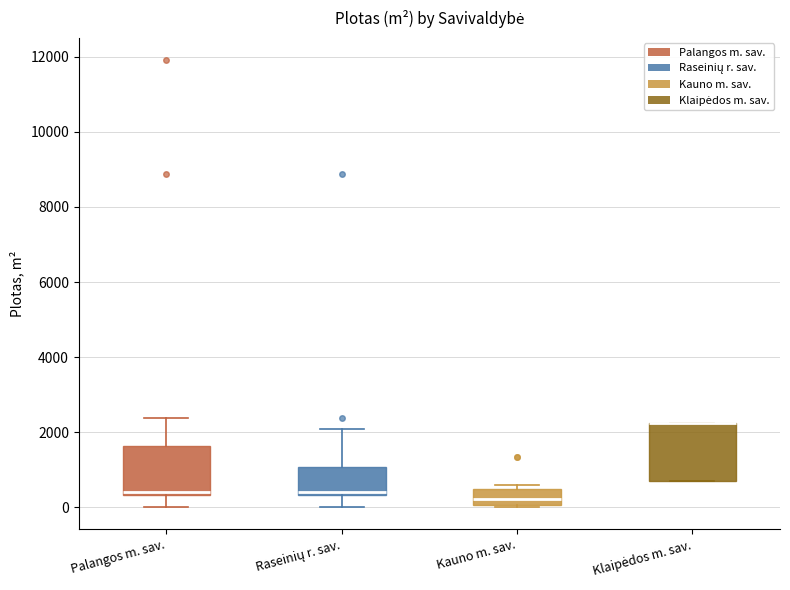

Where is the lower edge of the box for Klaipėdos m. sav. on the y-axis? The values are not printed on the chart, so give them approximately, as read against the axis.

600